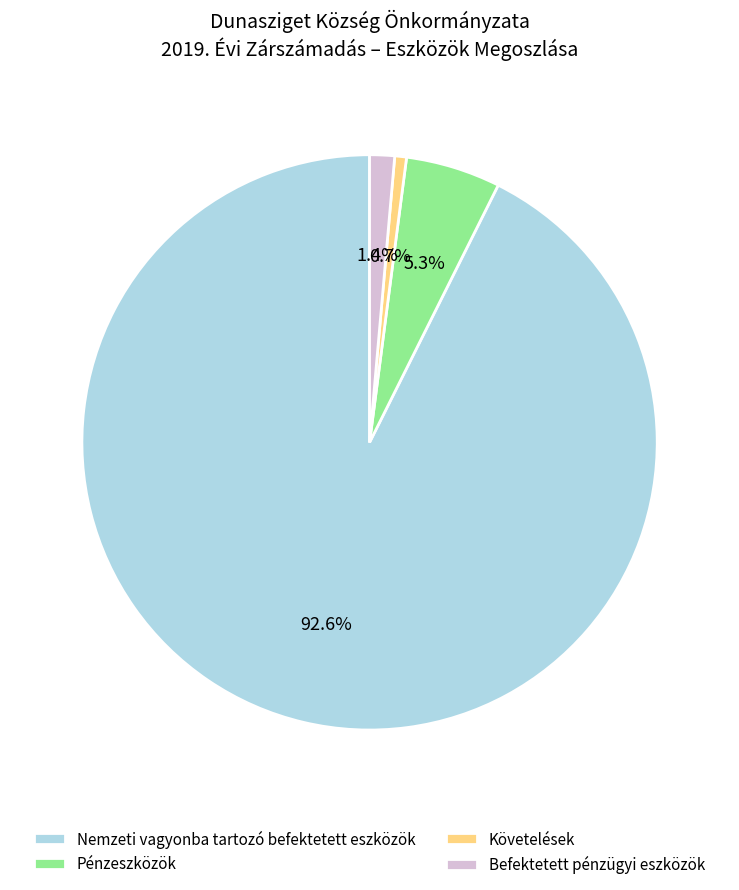

To the nearest percent, what portion does Pénzeszközök represent?

5%